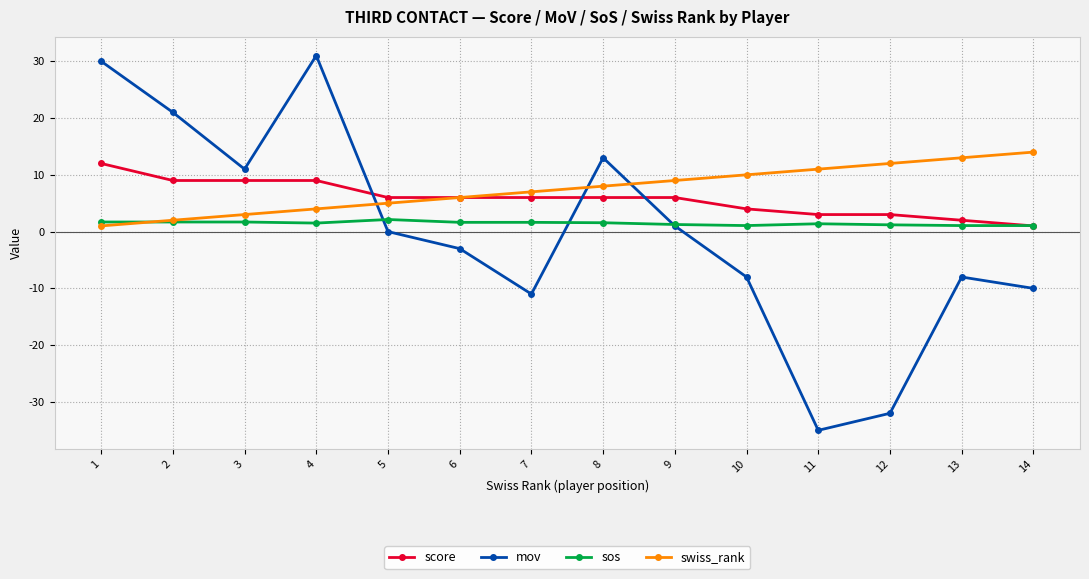

What is the spread (max minus min) of values at 6?

9.0